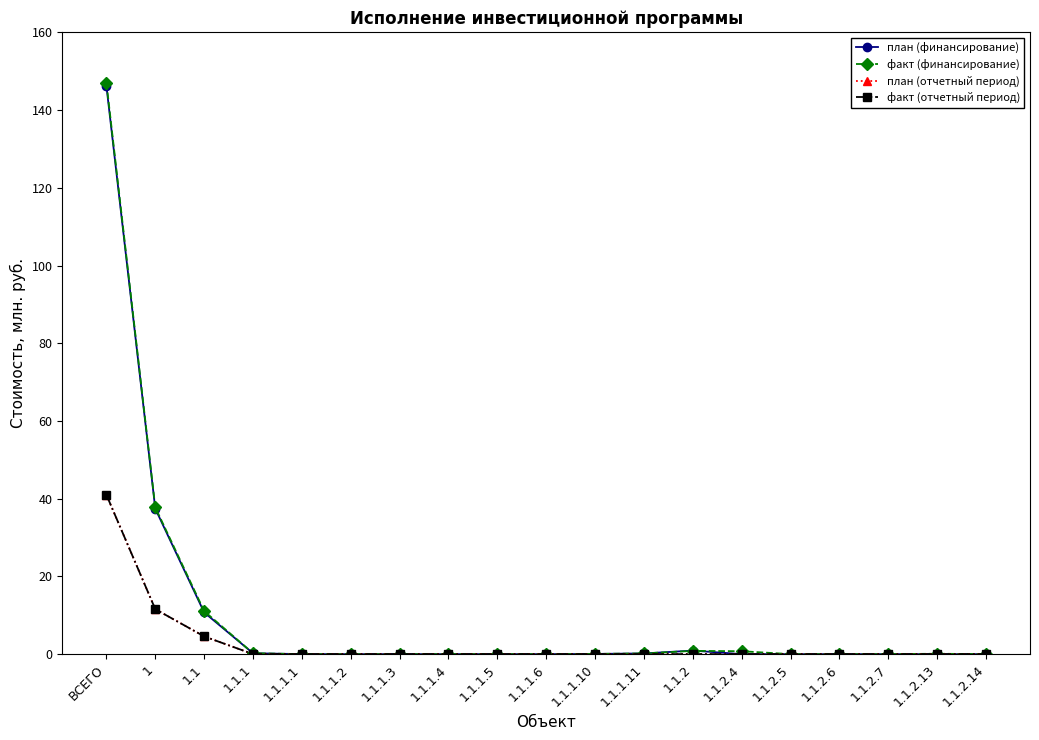

Does the chart have visible grid lines?

No